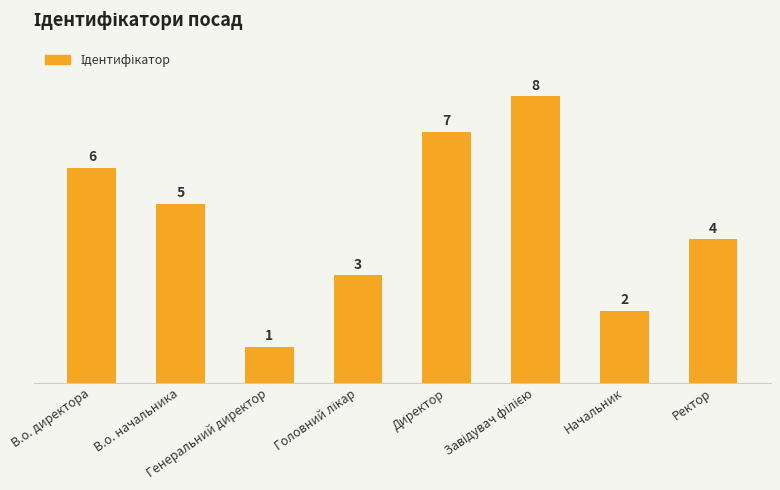

What is the change in value from В.о. начальника to Начальник?

-3